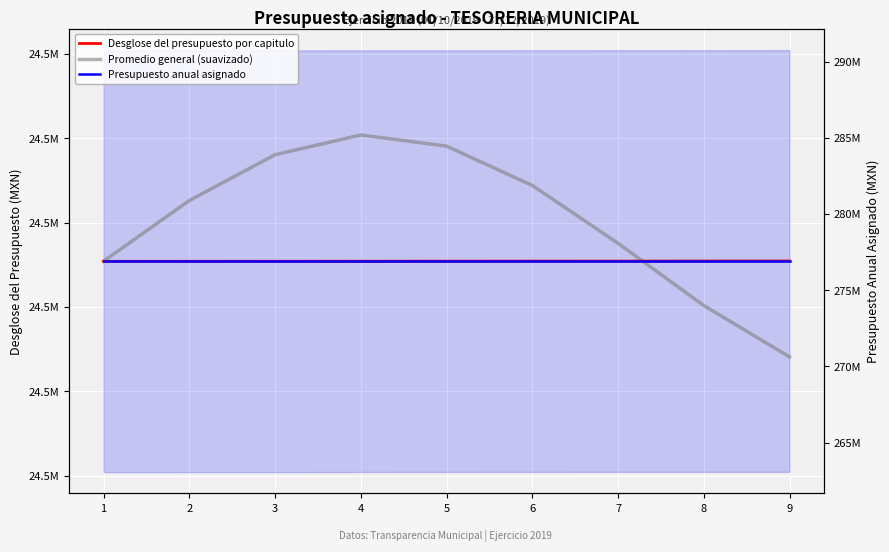

Which category has the highest value in the Desglose del presupuesto por capitulo series?

9